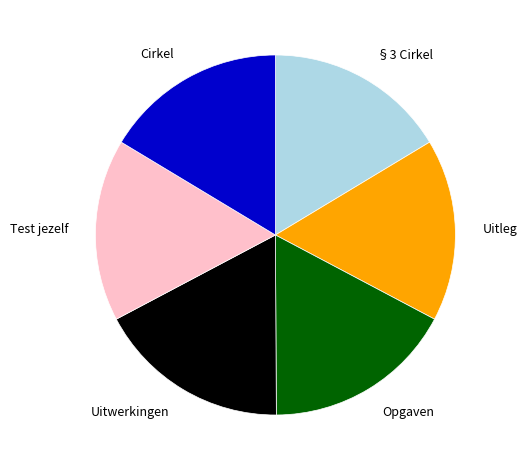

Do Uitleg and Uitwerkingen together represent more than half of the pie?

No